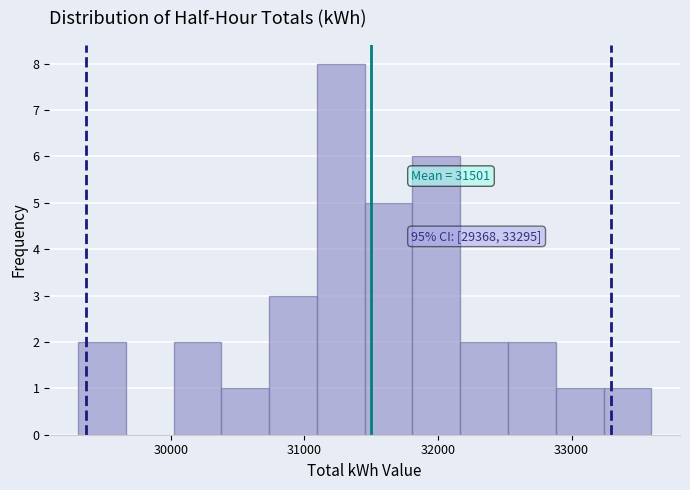

Around what value on the x-axis is the tallest bar? Give the approximate position of its centre, as read against the axis.

31300